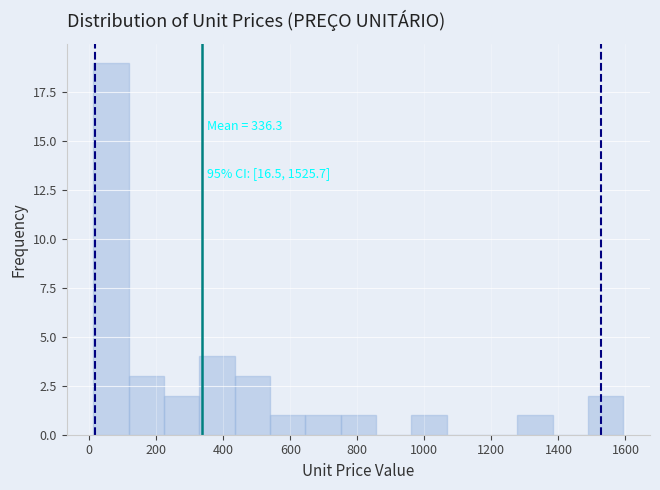

Which range on the x-axis has the tallest bar?

20 to 120